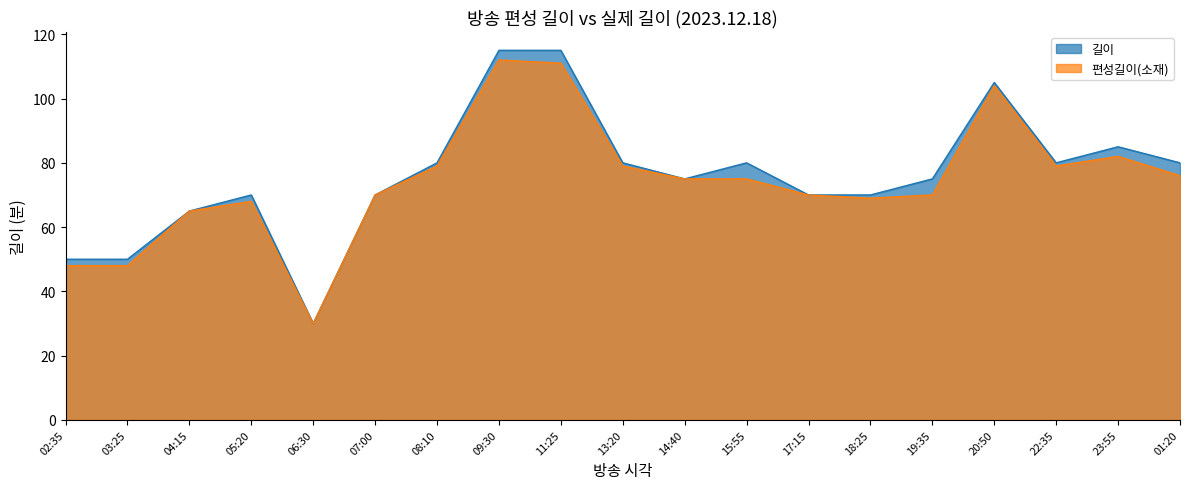

Reading left to right, extract all data points from this chart.

편성길이(소재): 02:35=48	03:25=48	04:15=65	05:20=68	06:30=30	07:00=70	08:10=79	09:30=112	11:25=111	13:20=79	14:40=75	15:55=75	17:15=70	18:25=69	19:35=70	20:50=104	22:35=79	23:55=82	01:20=76
길이: 02:35=50	03:25=50	04:15=65	05:20=70	06:30=30	07:00=70	08:10=80	09:30=115	11:25=115	13:20=80	14:40=75	15:55=80	17:15=70	18:25=70	19:35=75	20:50=105	22:35=80	23:55=85	01:20=80